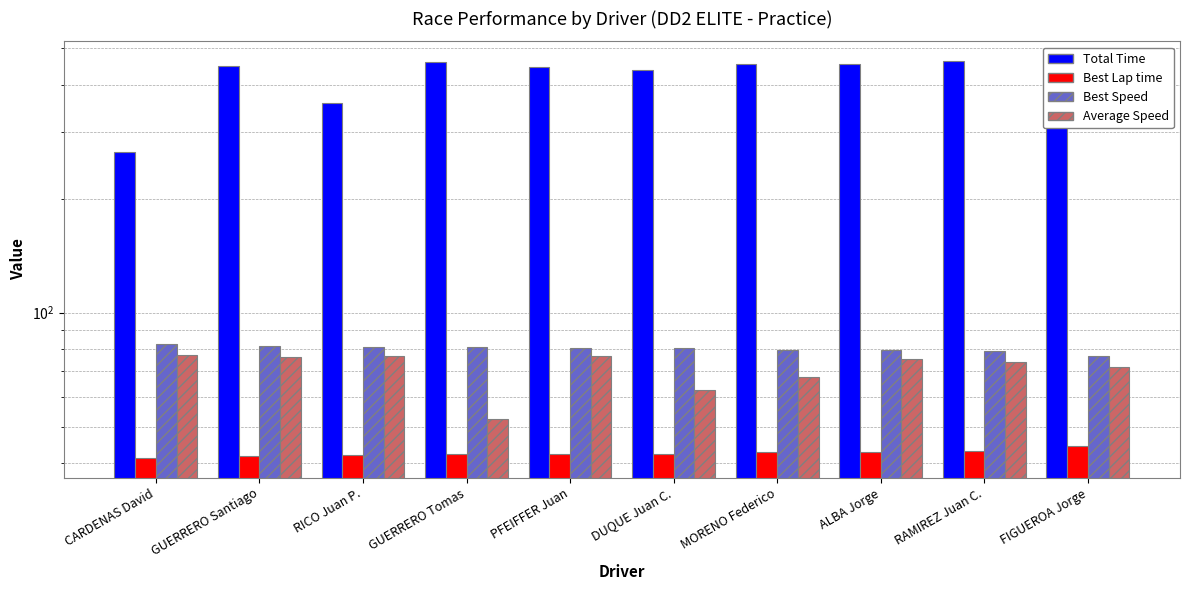

What is the sum of all Average Speed values?

711.2